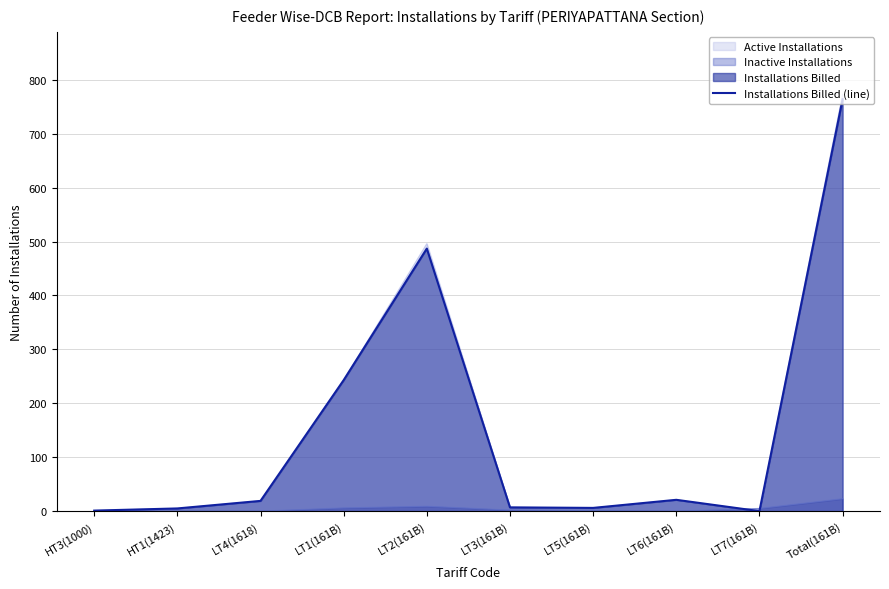

Approximately how many times larger is the value at LT1(161B) compared to HT3(1000)?

243.0